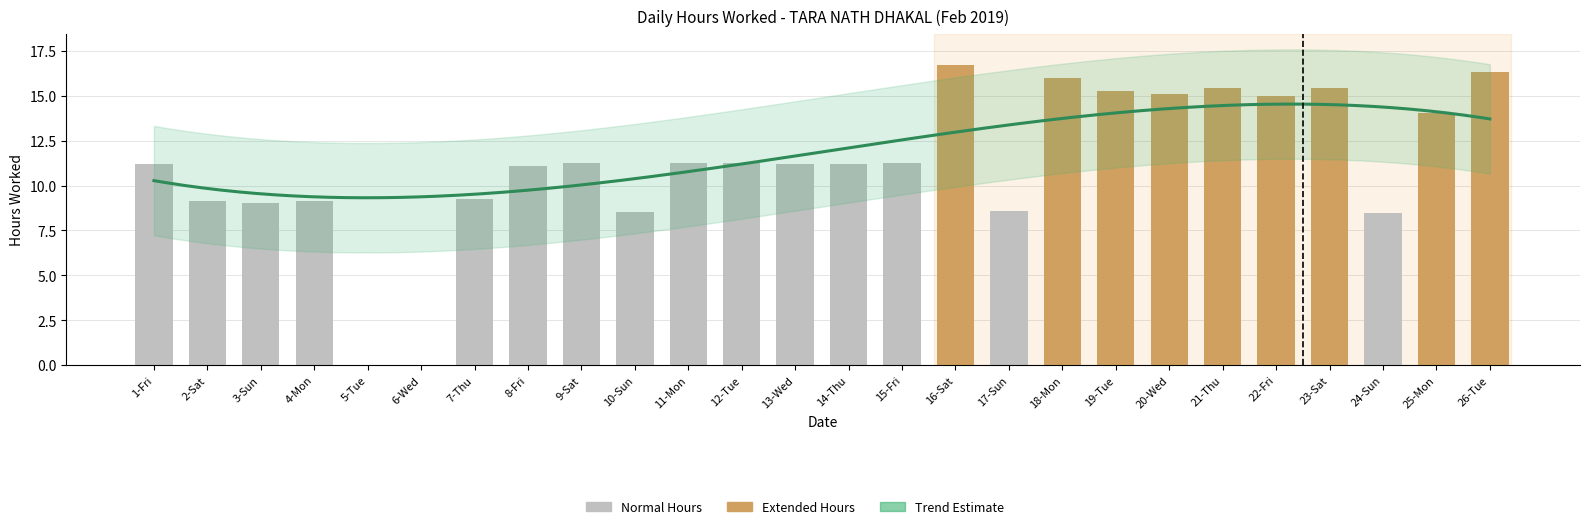

What is the sum of the values at 17-Sun and 23-Sat?

24.0